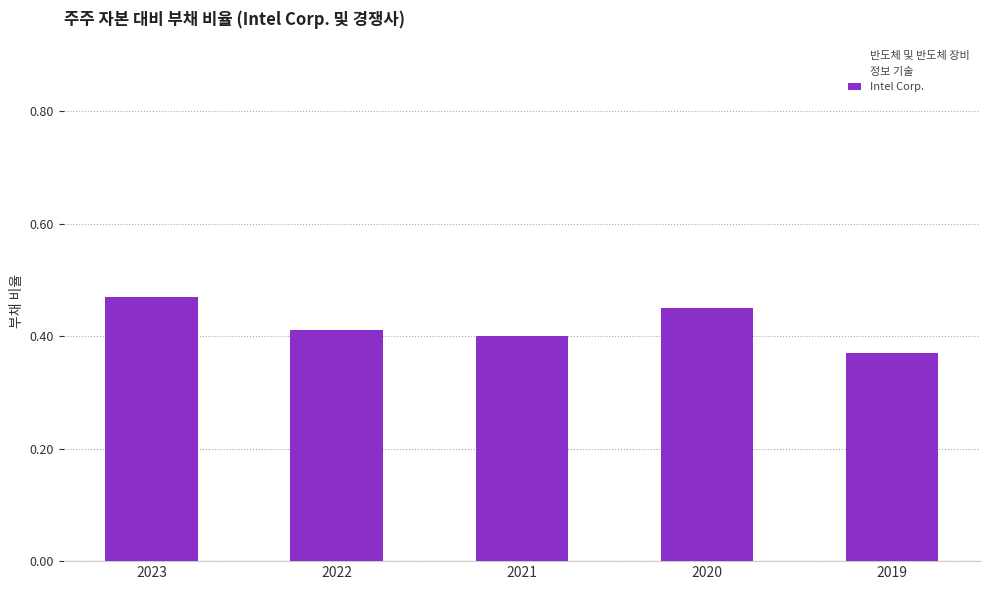

Count the Intel Corp. values in the range 0 to 1.

5